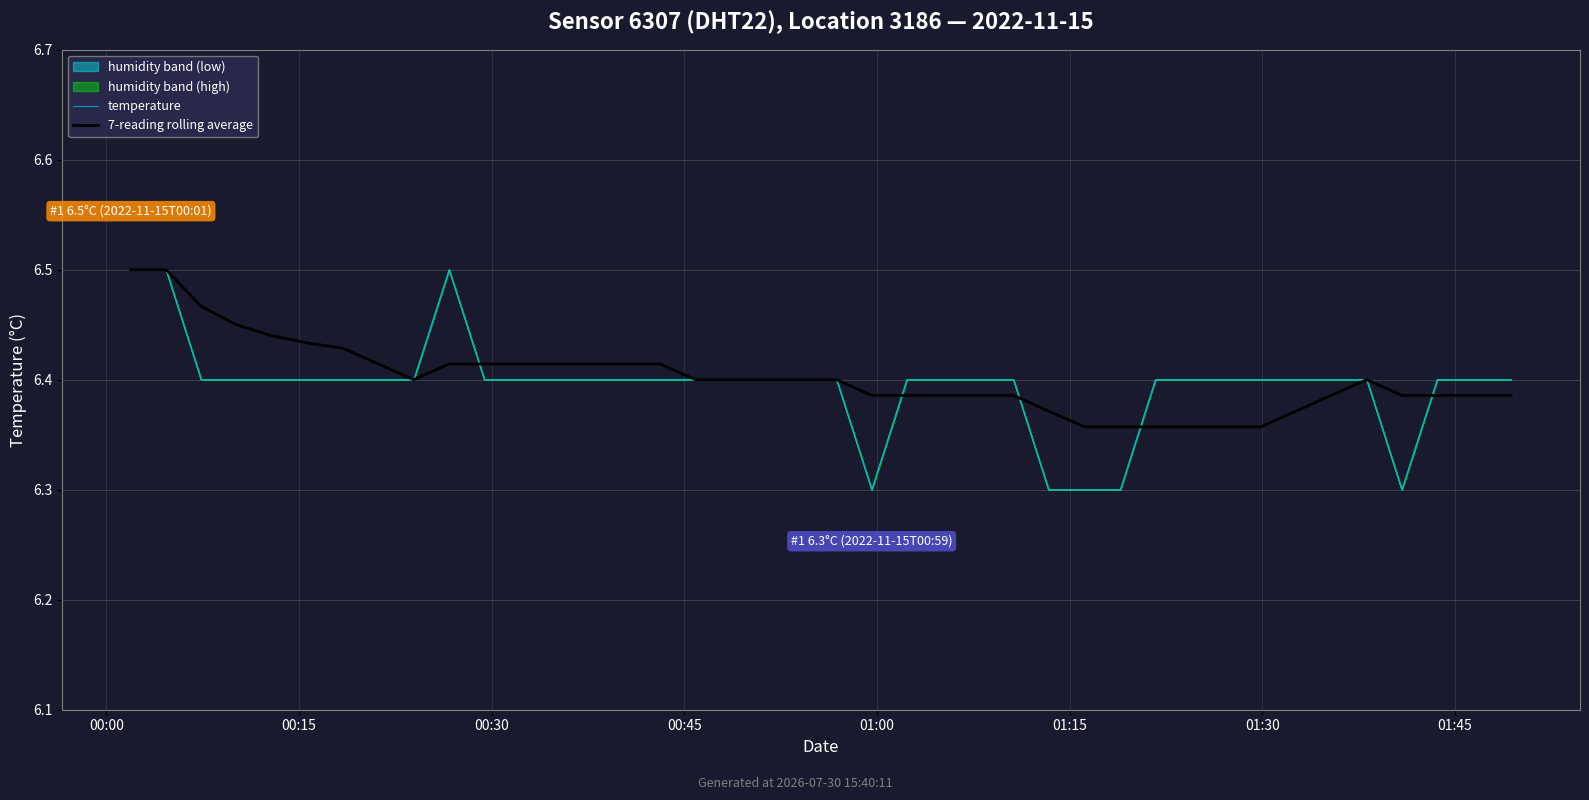

Which series has the widest spread of values?

temperature